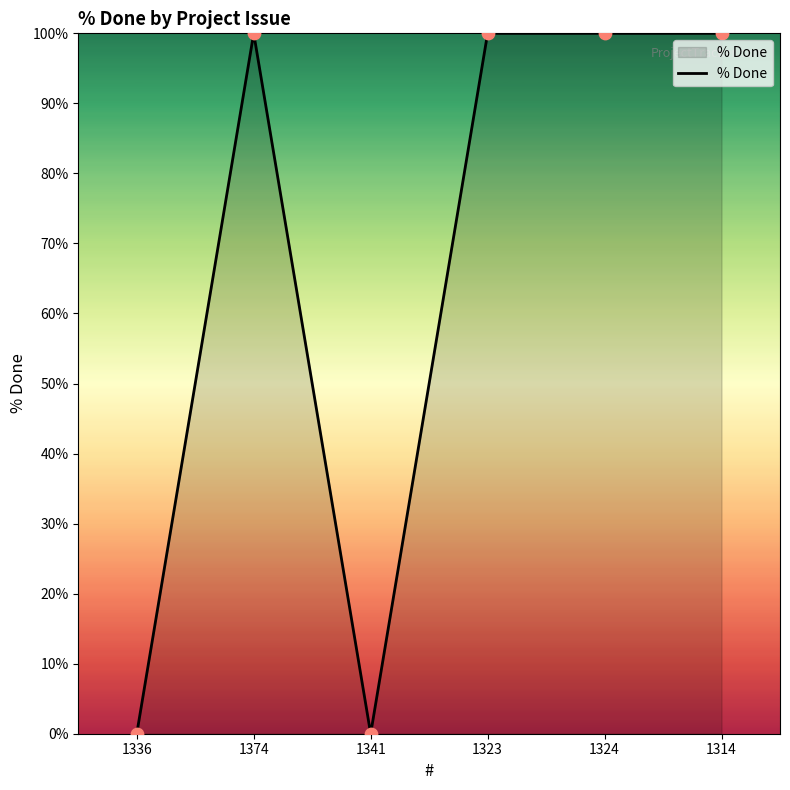

Approximately how many times larger is the value at 1323 compared to 1324?

1.0